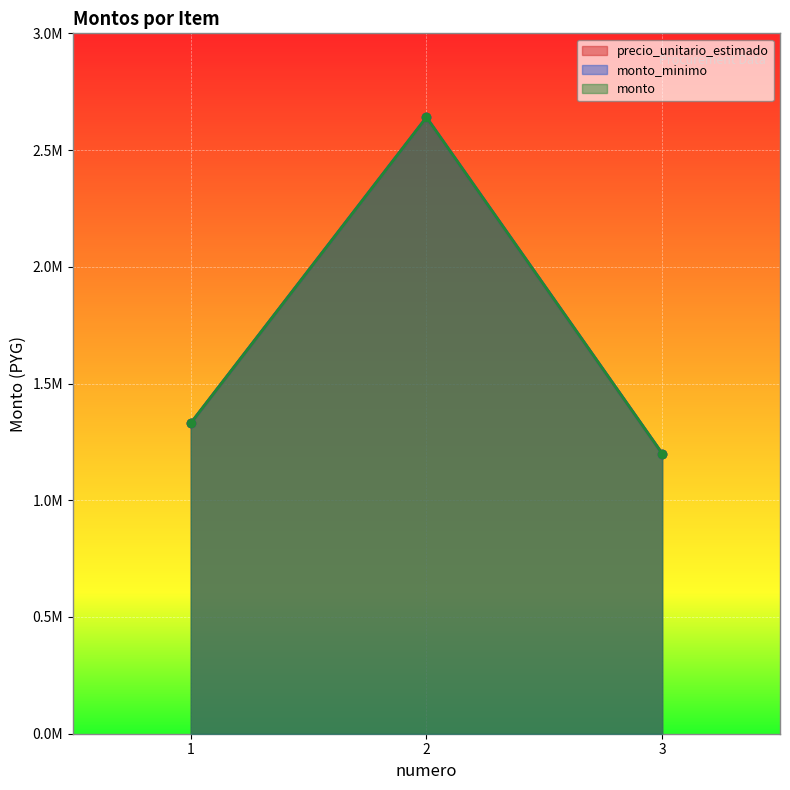

Where does the precio_unitario_estimado series first go above 1330000?

2